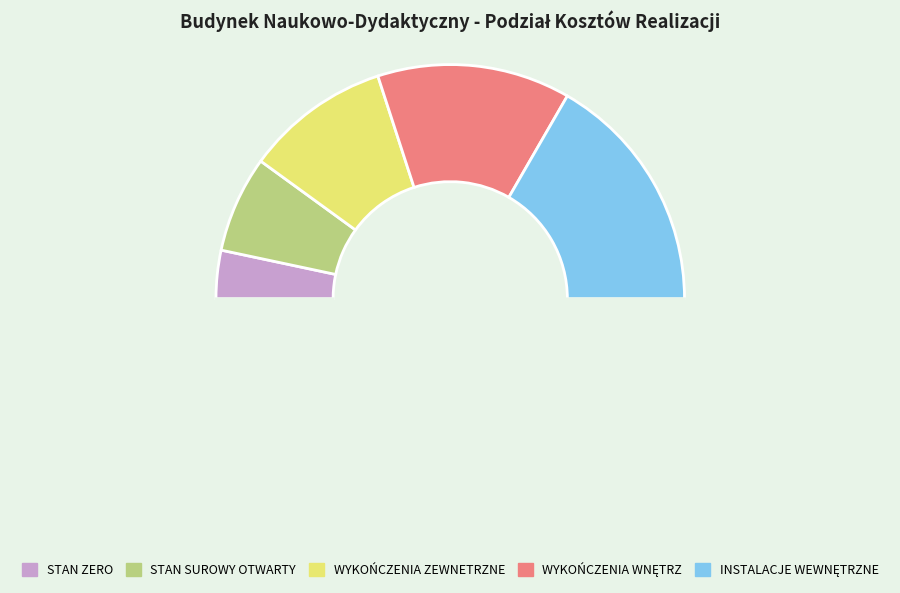

To the nearest percent, what is the difference between the largest and smallest slice percentages?

27%